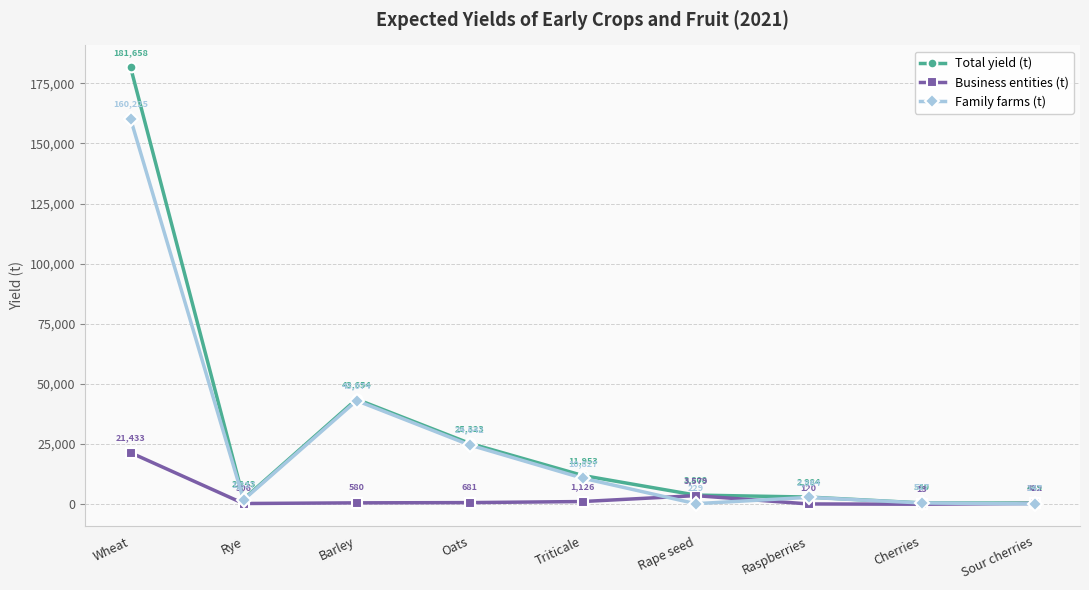

List the series in order of their peak value, lowest first.

Business entities (t), Family farms (t), Total yield (t)